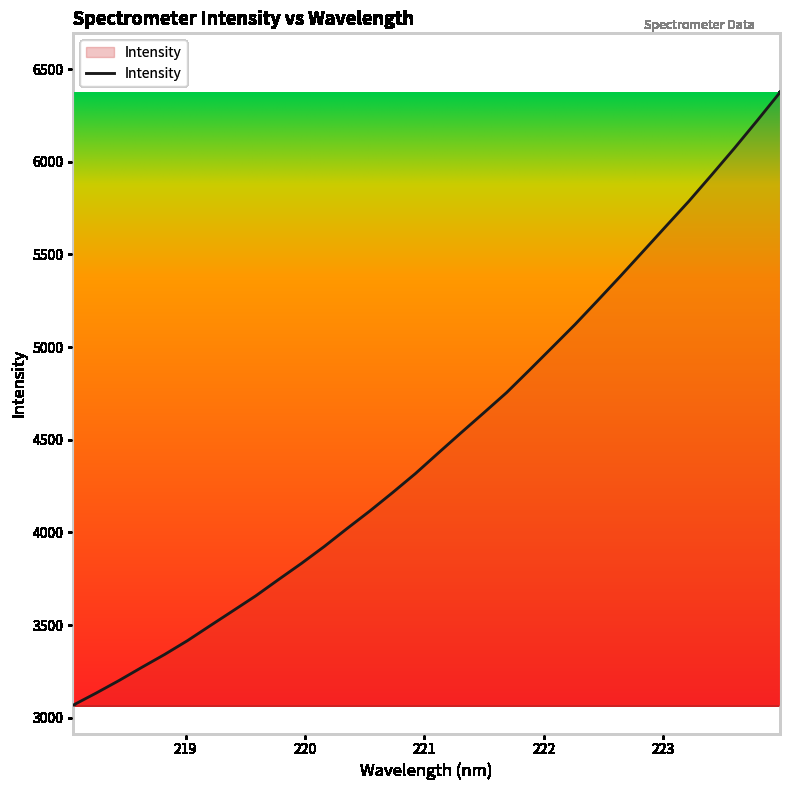

What is the smallest value displayed?

3068.0